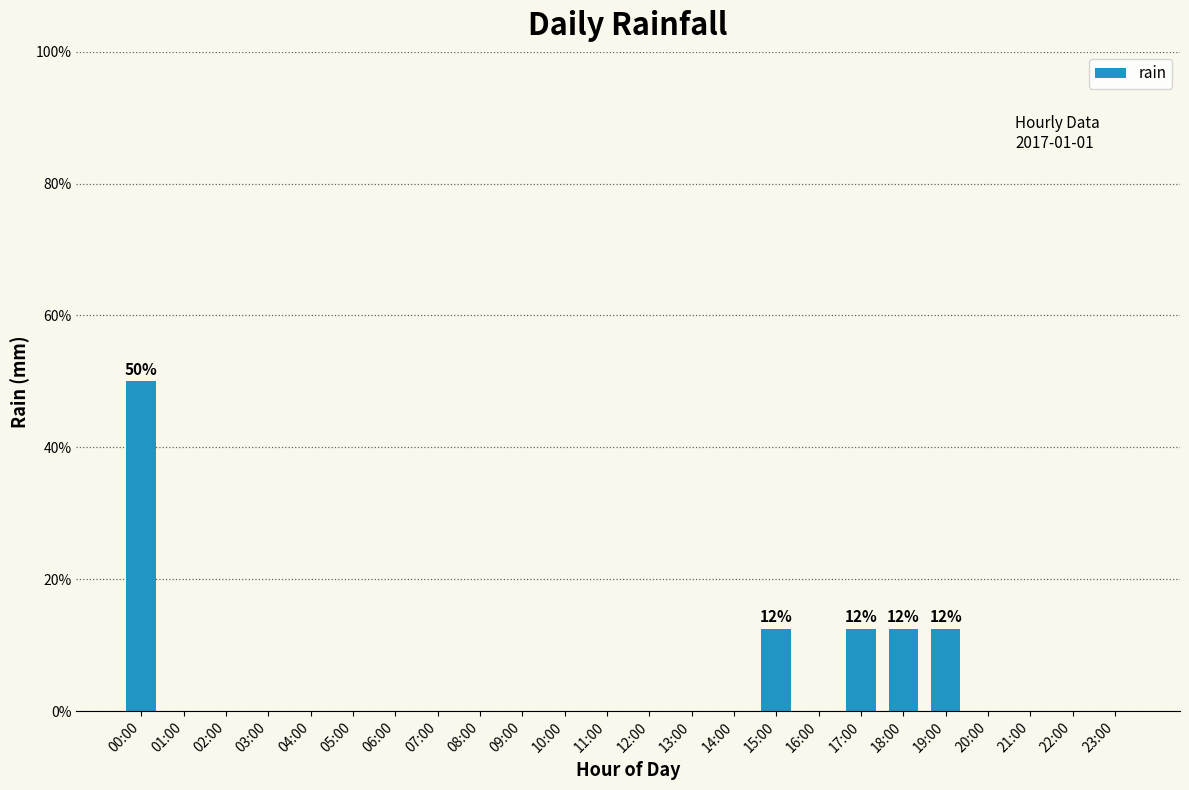

What is the sum of all values?

100.0